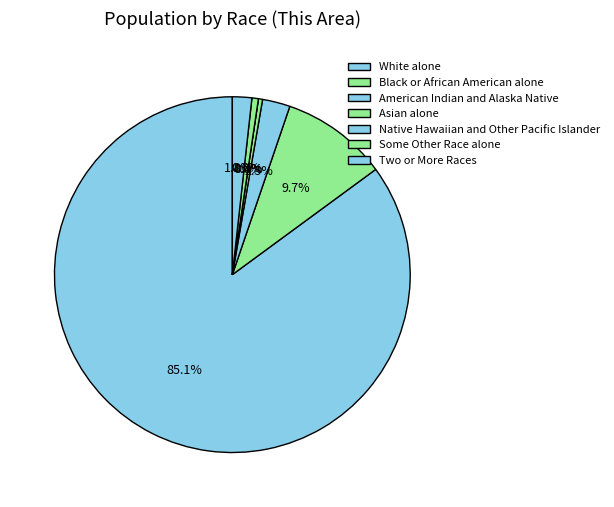

Count the number of slices in the pie.

7